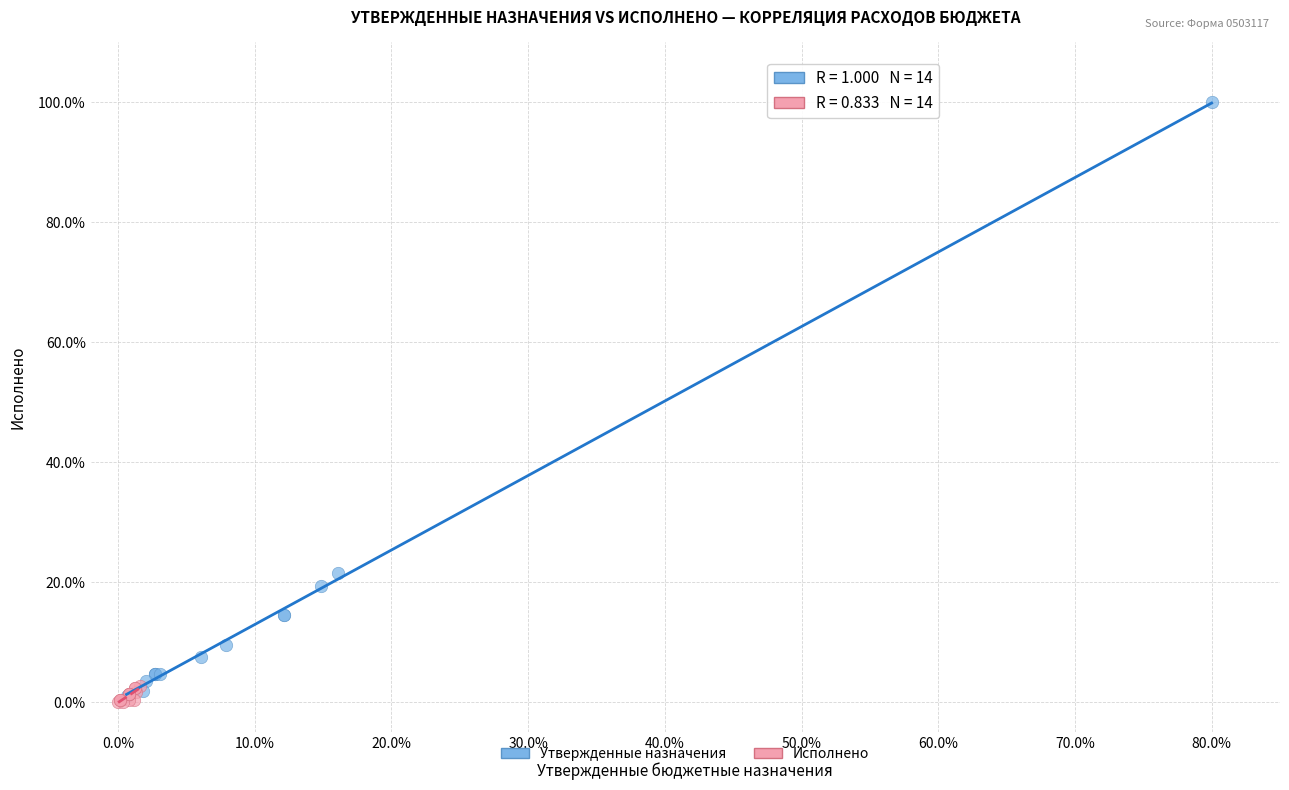

Which series contains the highest Y value?

Утвержденные назначения